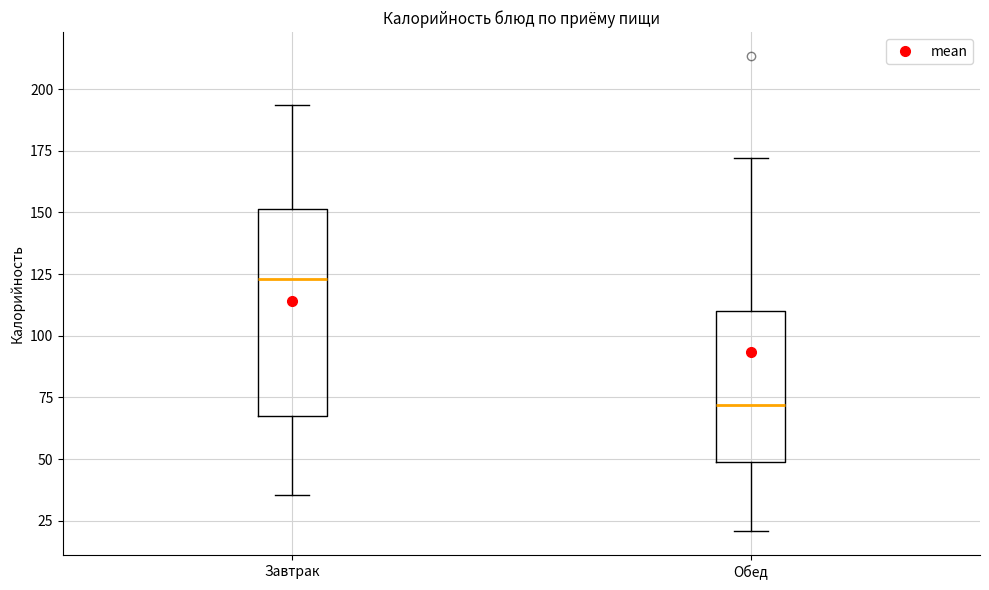

Where is the upper edge of the box for Завтрак on the y-axis? The values are not printed on the chart, so give them approximately, as read against the axis.

150